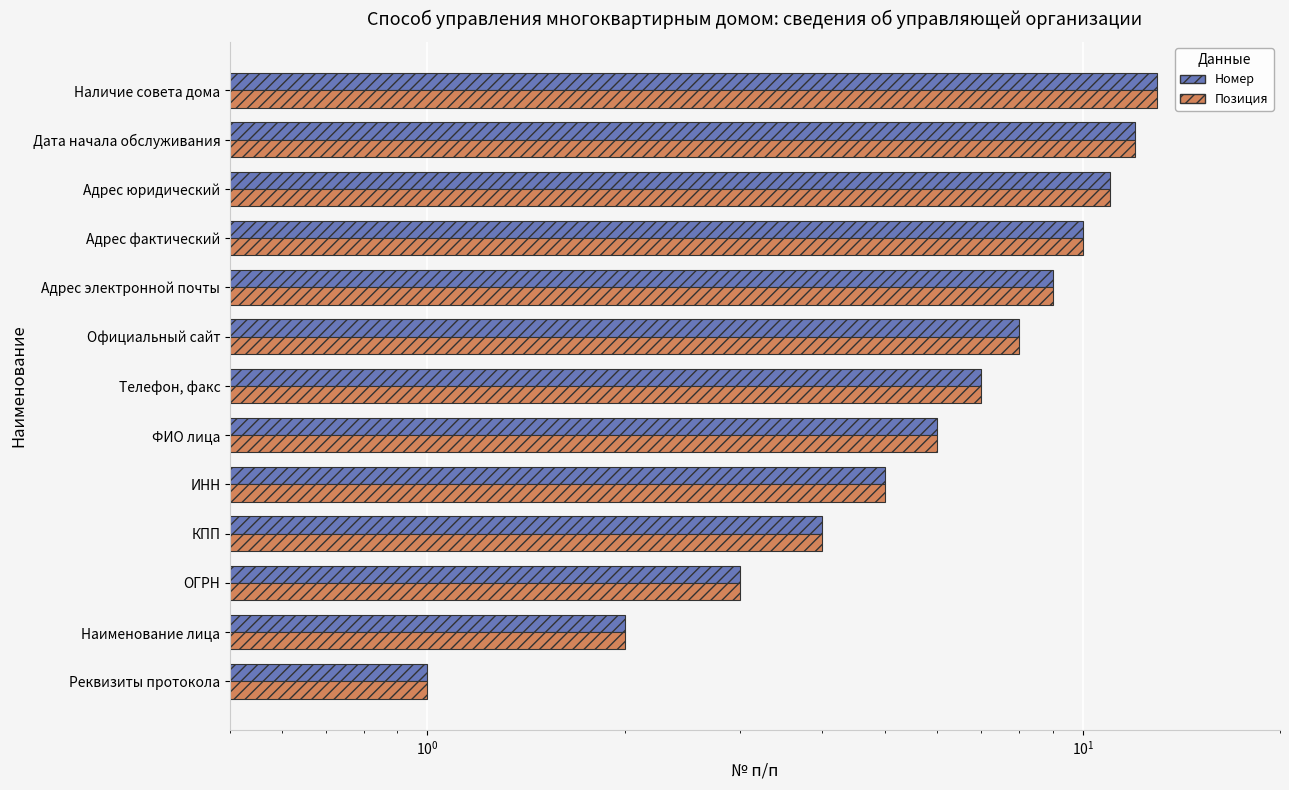

Reading left to right, transcribe all the data shown in this chart.

Номер: 1	2	3	4	5	6	7	8	9	10	11	12	13
Позиция: 1	2	3	4	5	6	7	8	9	10	11	12	13